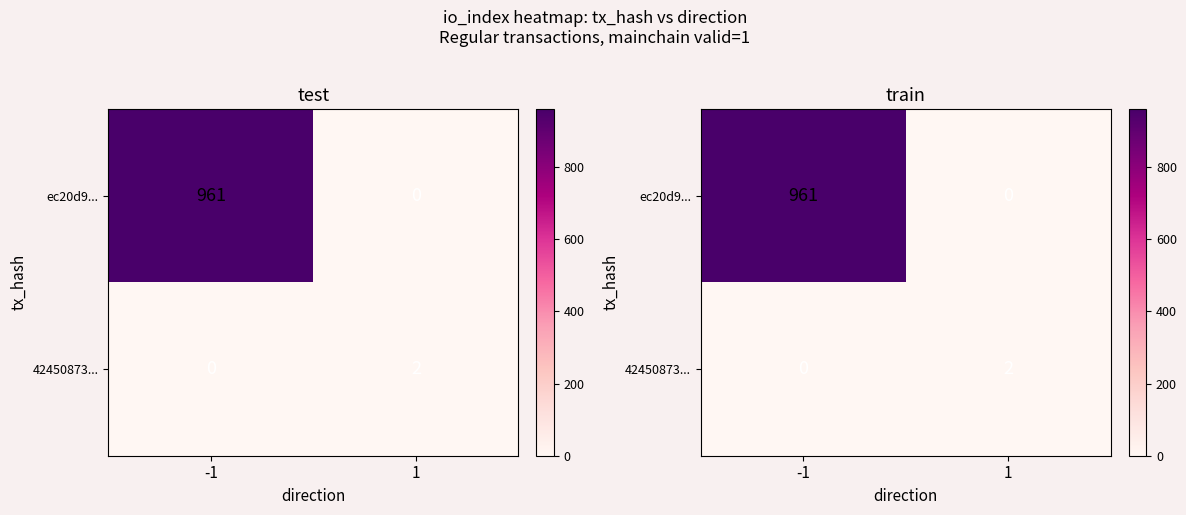

What is the average value of the 42450873... series?

1